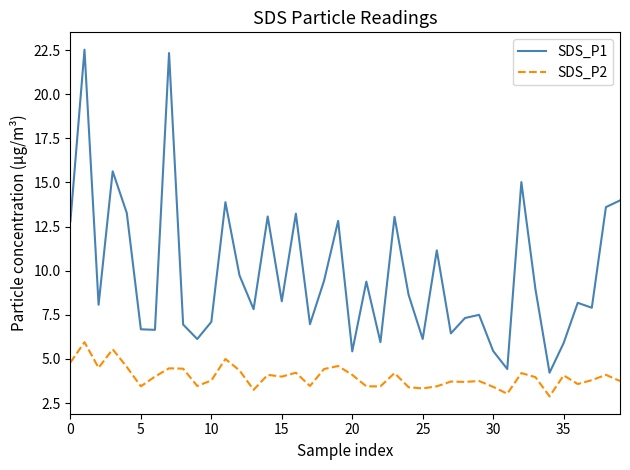

Which series has the largest range (max minus min)?

SDS_P1